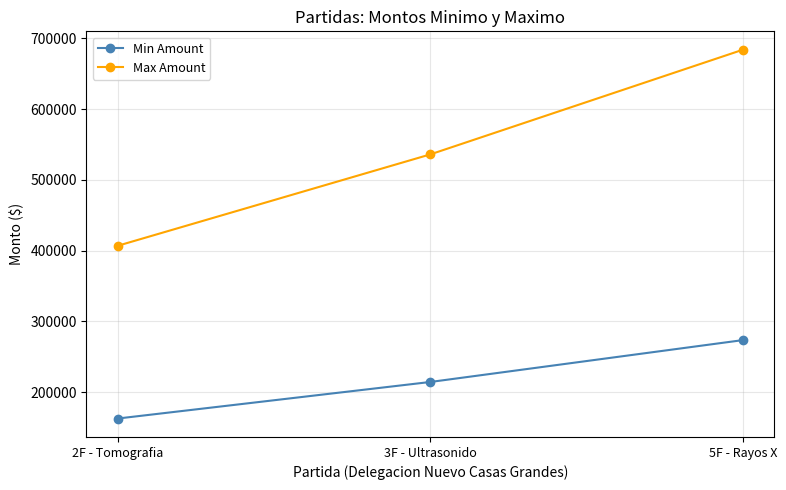

What is the average value of the Min Amount series?

216892.6